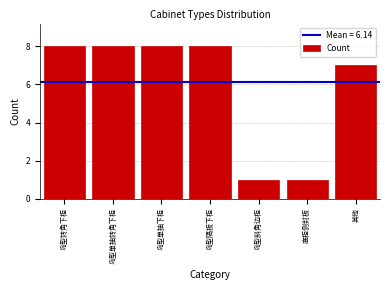

Reading left to right, extract all data points from this chart.

岛型转角下柜=8	岛型单抽转角下柜=8	岛型单抽下柜=8	岛型隔板下柜=8	岛型斜角边柜=1	底柜侧封板=1	其他=7